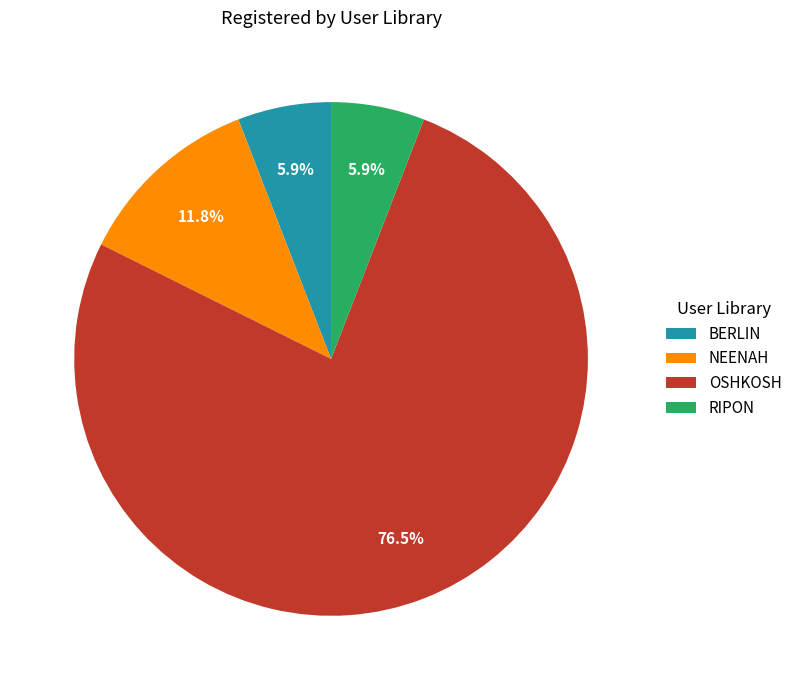

Combined, do OSHKOSH and NEENAH account for over 50%?

Yes